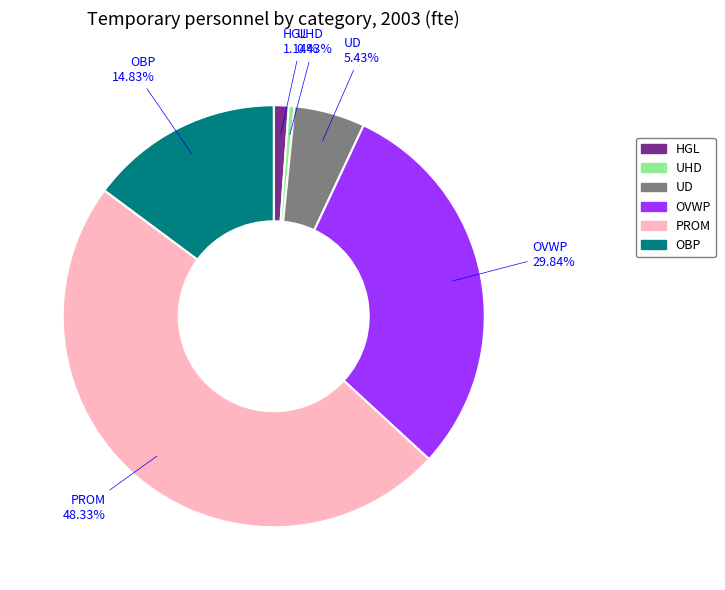

Which category has the smallest portion of the pie?

UHD